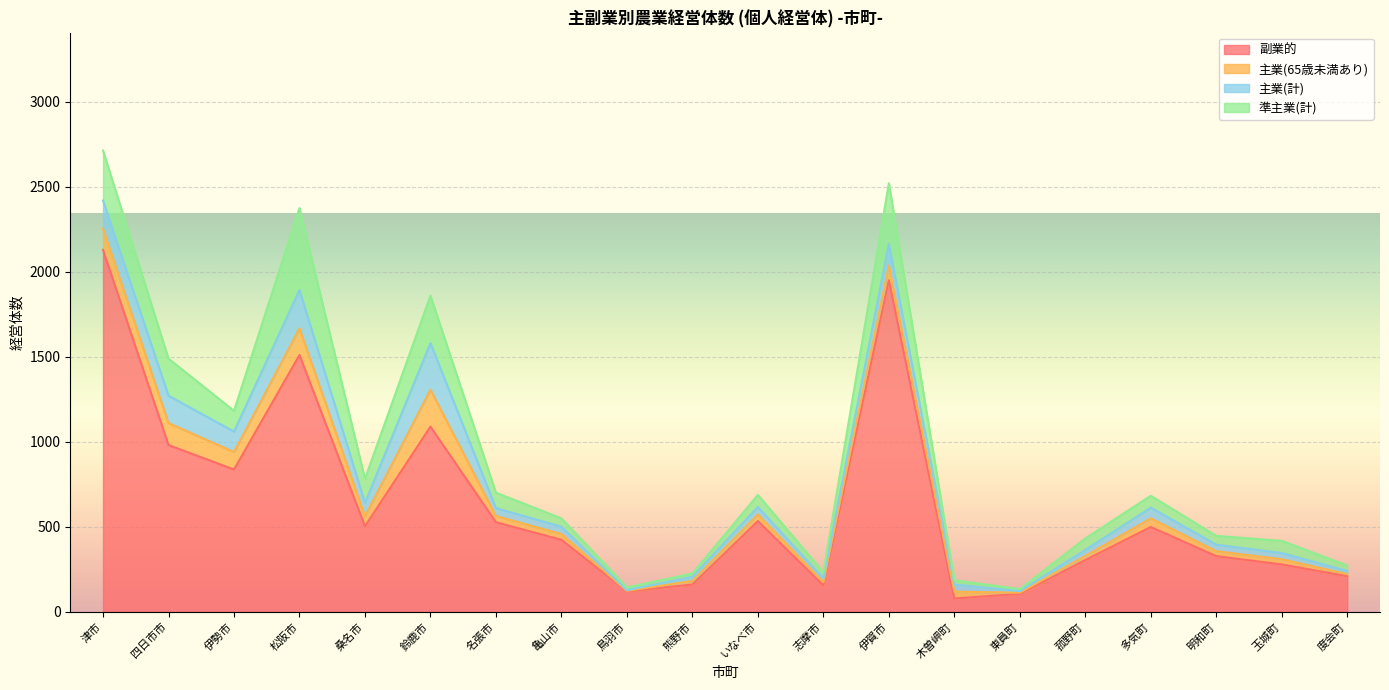

What is the difference between the 主業(計) values at 名張市 and 玉城町?

10